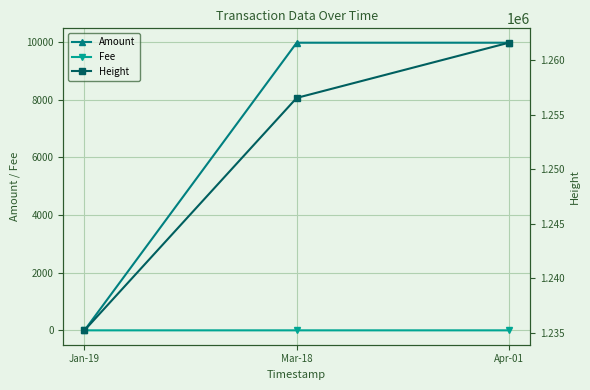

Reading left to right, what are all the values shown in this chart?

Amount: 0.0	9980.0	9980.0
Fee: 0.0	0.0	0.0
Height: 1235237.0	1256520.0	1261574.0